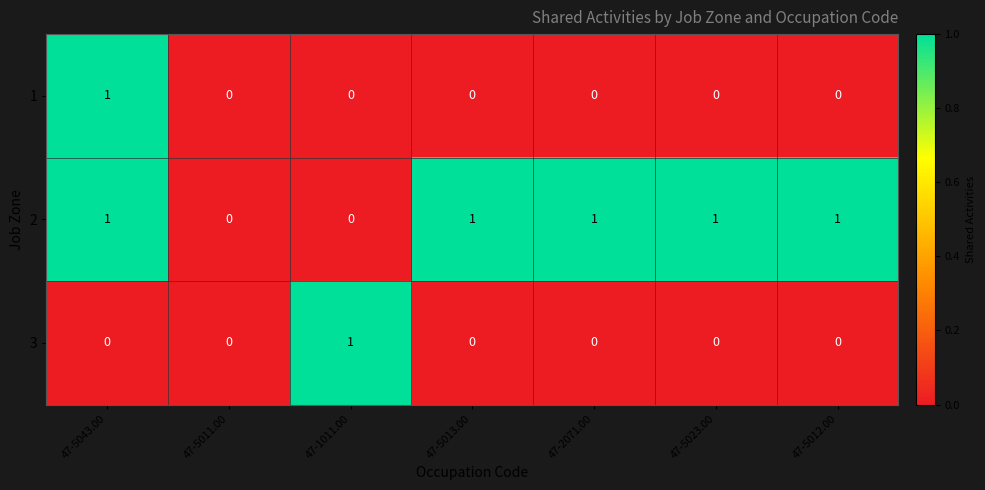

How many 2 values are between 0 and 1?

7